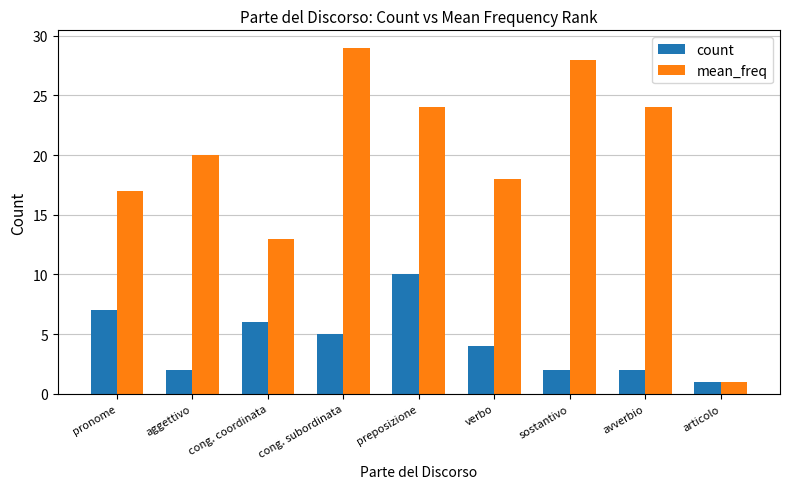

Which category has the lowest value across all series?

articolo